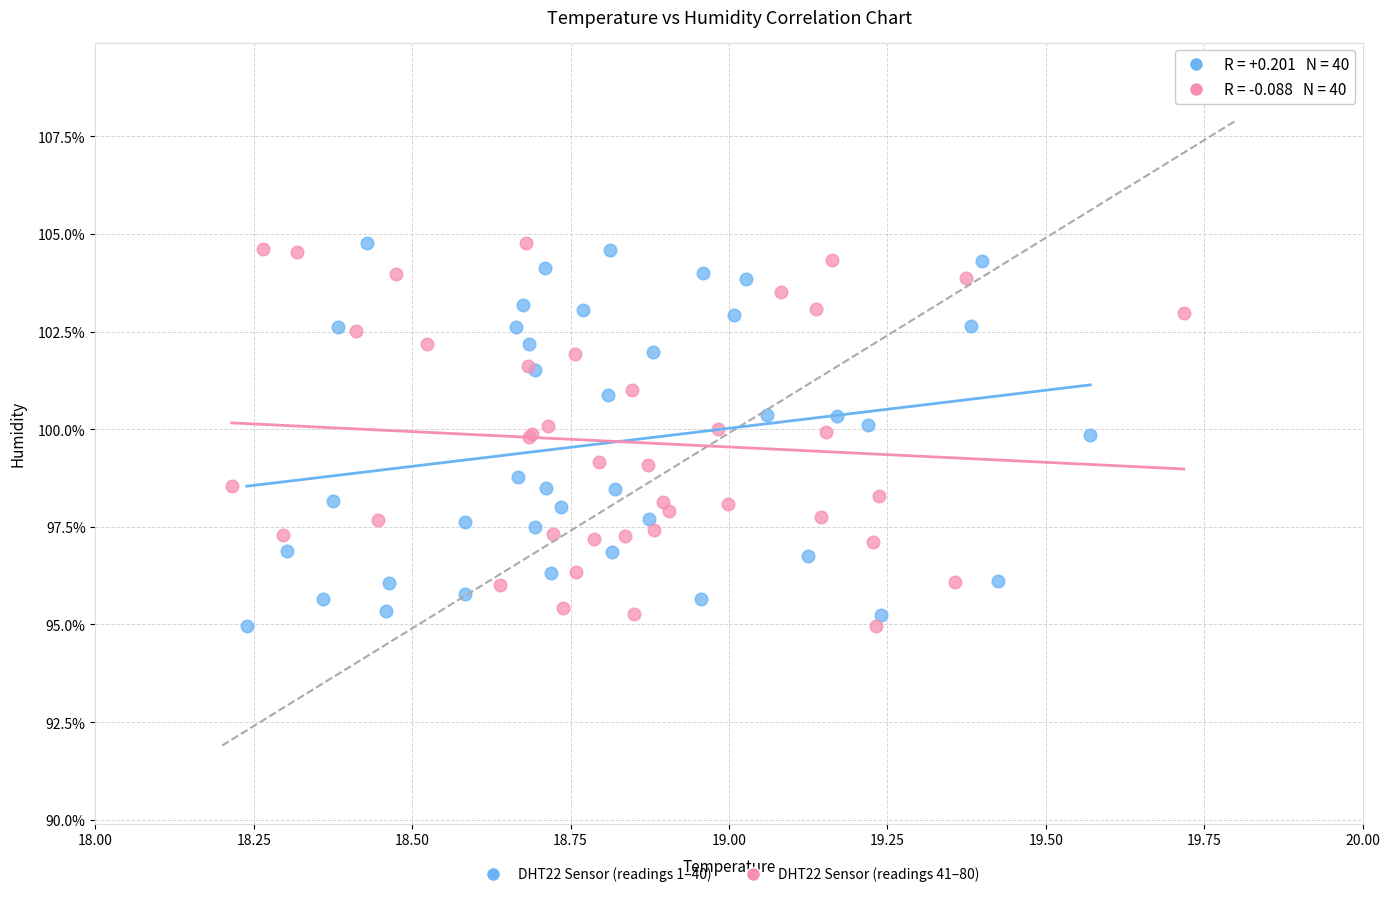

What are all the series names shown in the legend?

DHT22 Sensor (readings 1–40), DHT22 Sensor (readings 41–80)